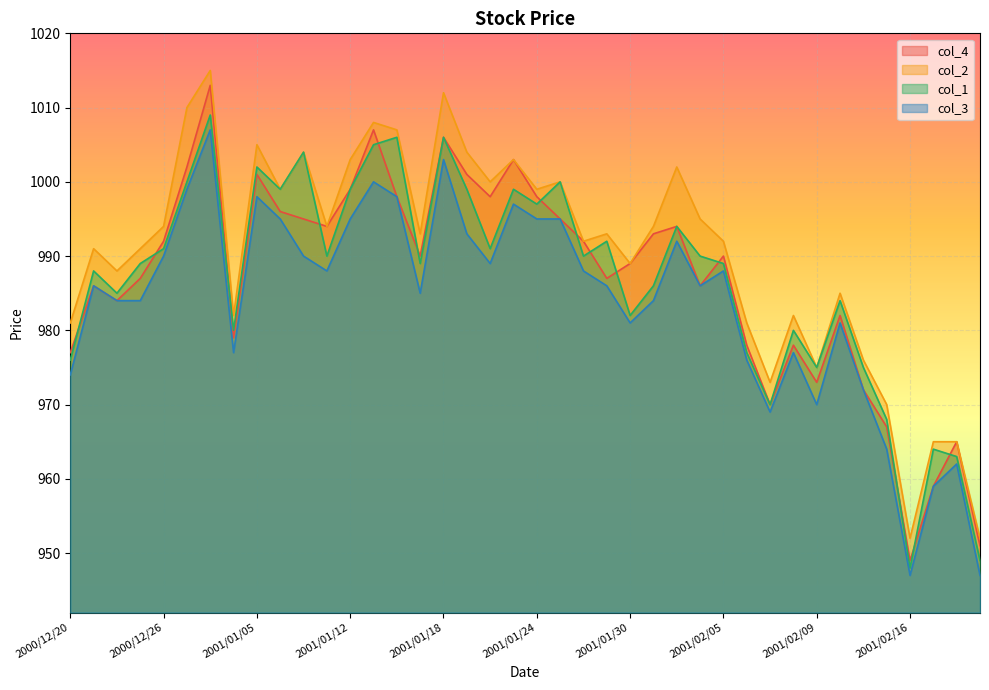

What is the value of the col_1 point at the 15th from the left?

1006